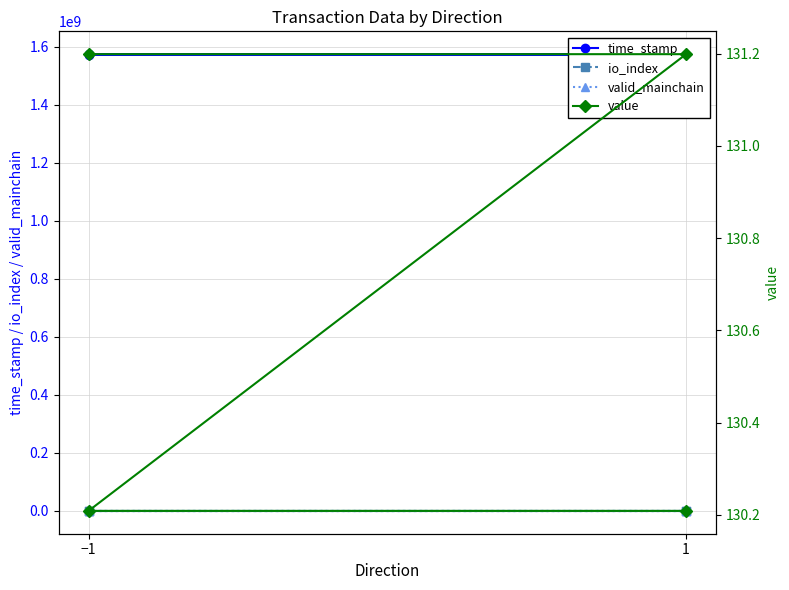

How many intersections are there between io_index and valid_mainchain?

1